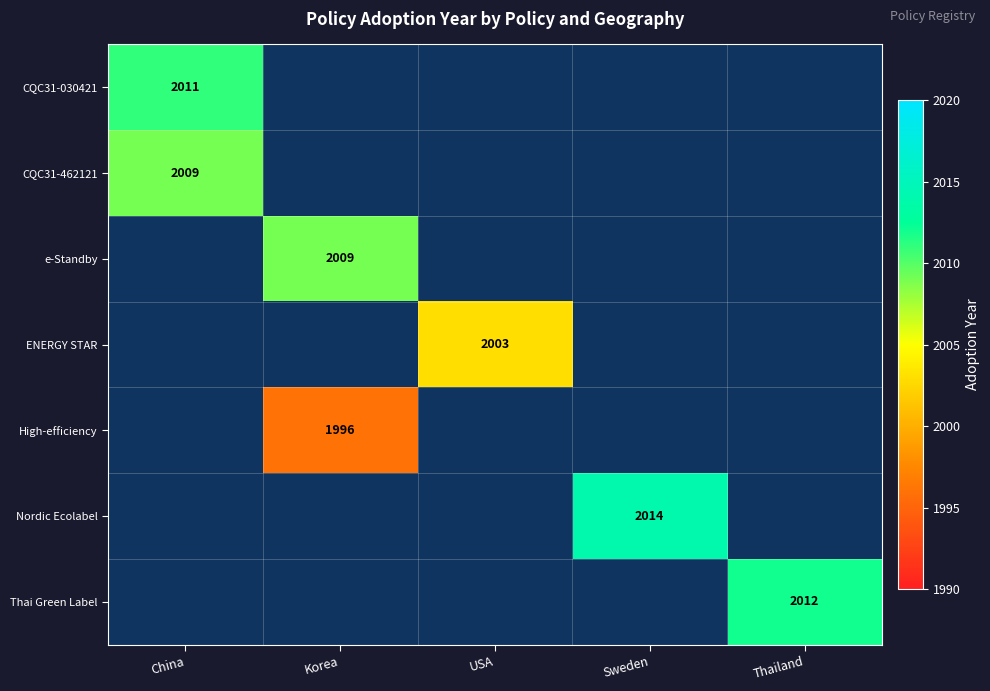

The ENERGY STAR series shows 3202 at USA. True or false?

False